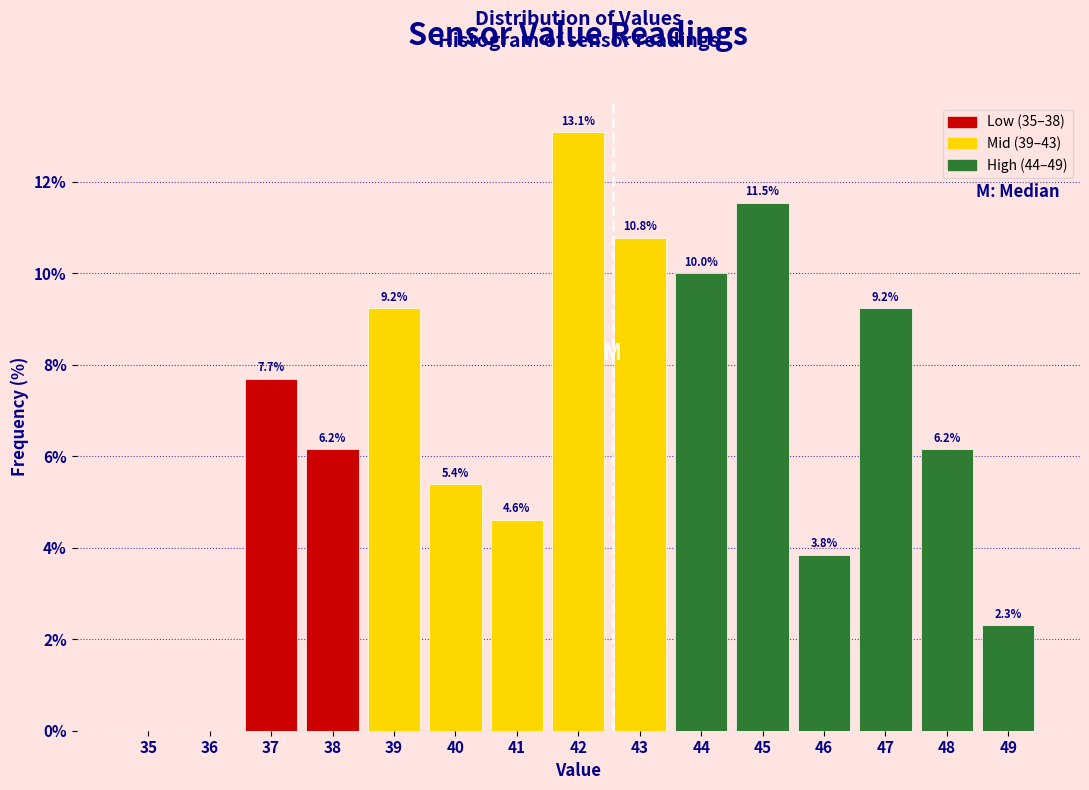

Reading left to right, list all the values displayed in this chart.

35=0.0	36=0.0	37=7.7	38=6.2	39=9.2	40=5.4	41=4.6	42=13.1	43=10.8	44=10.0	45=11.5	46=3.8	47=9.2	48=6.2	49=2.3